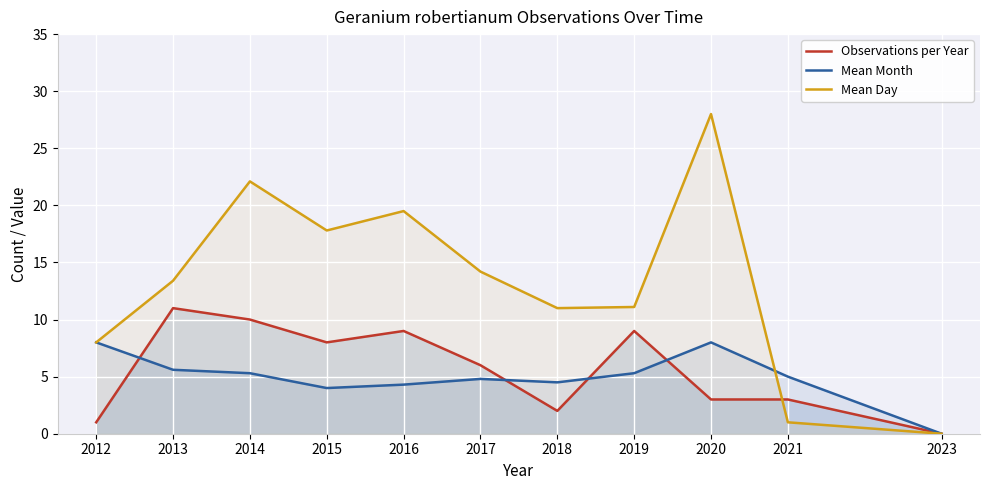

What is the sum of the Mean Month values at 2019 and 2023?

5.3